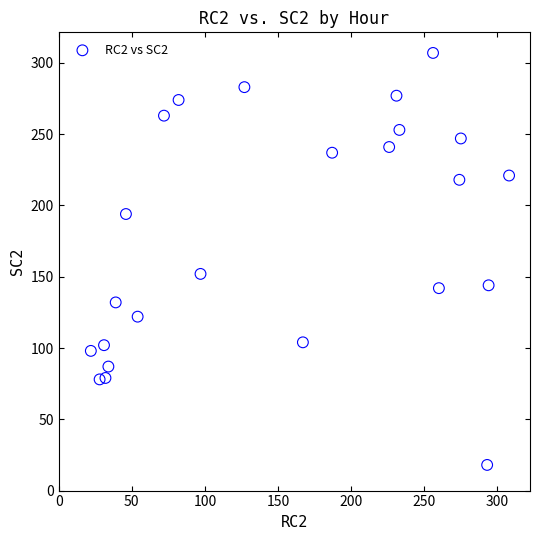

What is the range of Y values (max minus min)?

289